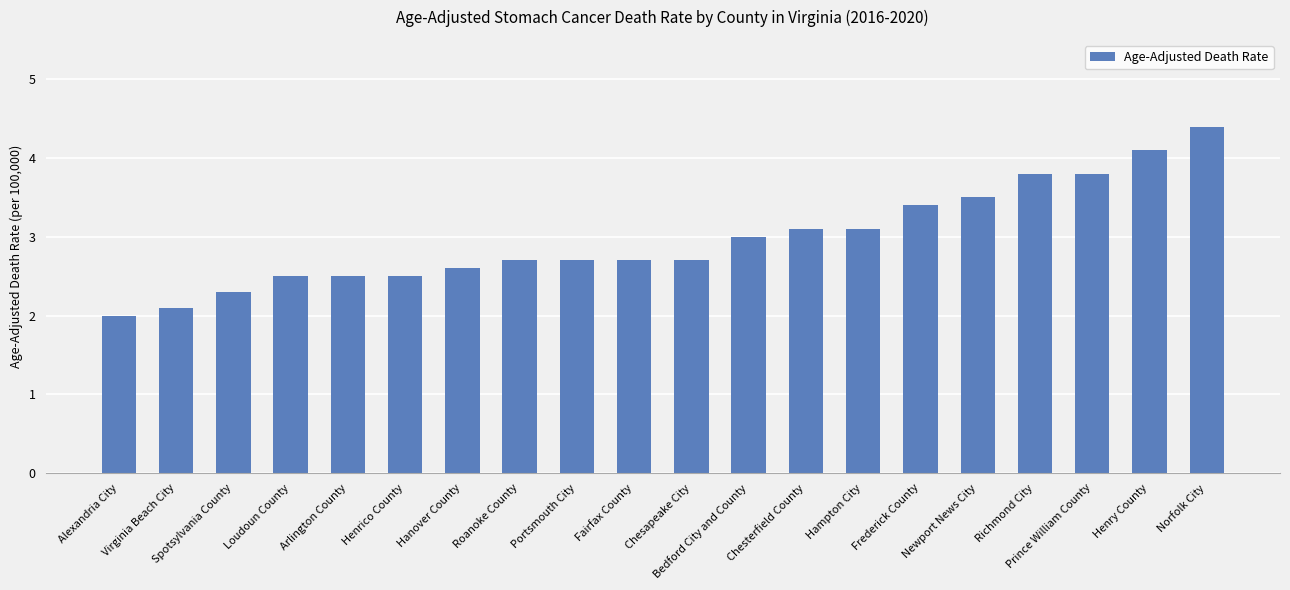

Reading left to right, what are all the values shown in this chart?

Alexandria City=2.0	Virginia Beach City=2.1	Spotsylvania County=2.3	Loudoun County=2.5	Arlington County=2.5	Henrico County=2.5	Hanover County=2.6	Roanoke County=2.7	Portsmouth City=2.7	Fairfax County=2.7	Chesapeake City=2.7	Bedford City and County=3.0	Chesterfield County=3.1	Hampton City=3.1	Frederick County=3.4	Newport News City=3.5	Richmond City=3.8	Prince William County=3.8	Henry County=4.1	Norfolk City=4.4